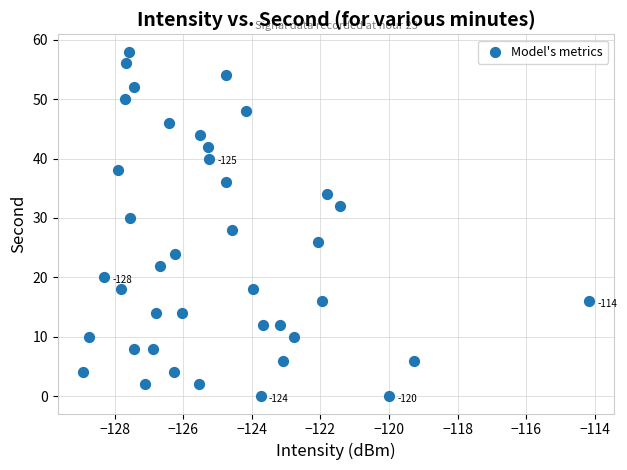

What is the range of Y values (max minus min)?

58